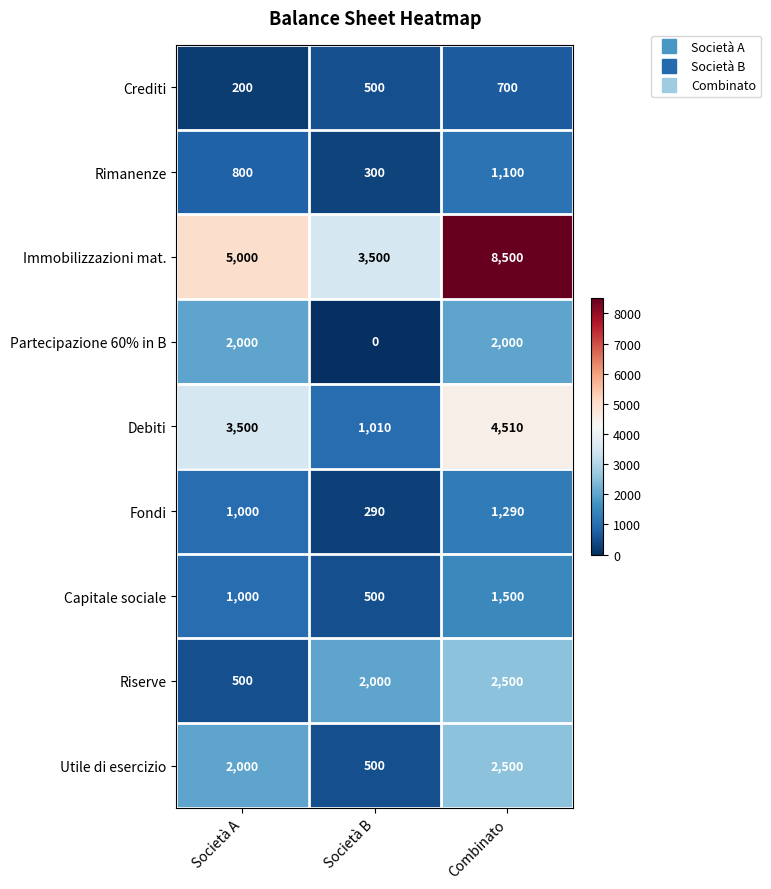

At which category does the chart reach its peak across all series?

Combinato